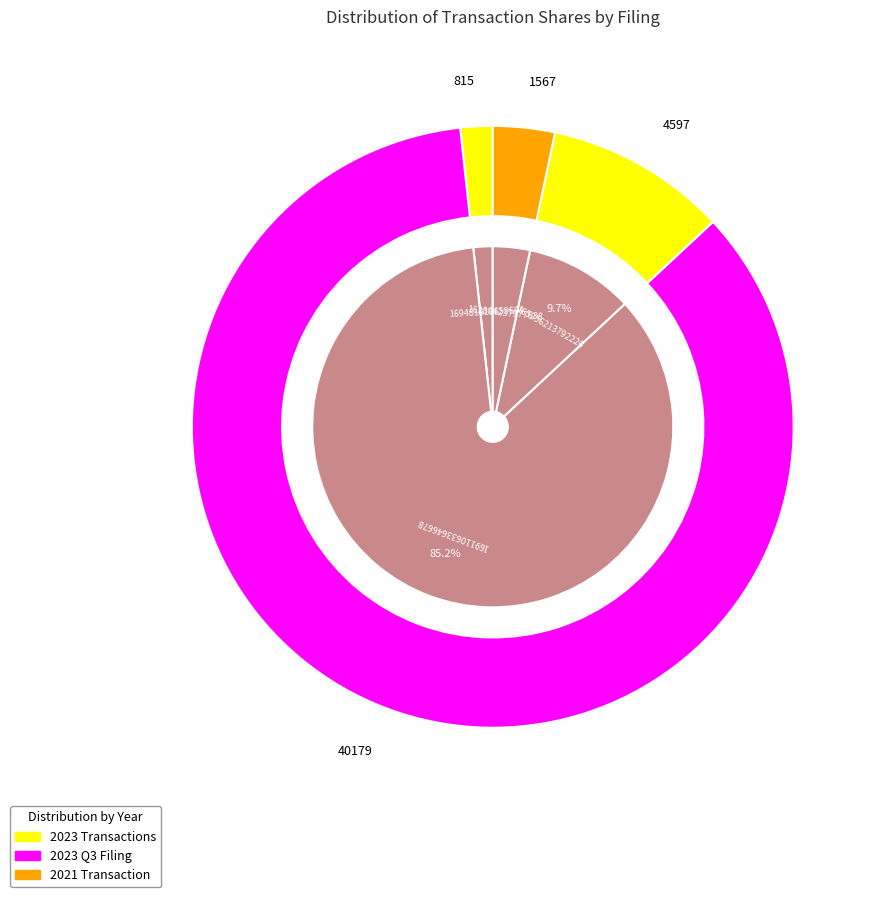

Which slice is the largest?

wf-form4_169110633646678.xml